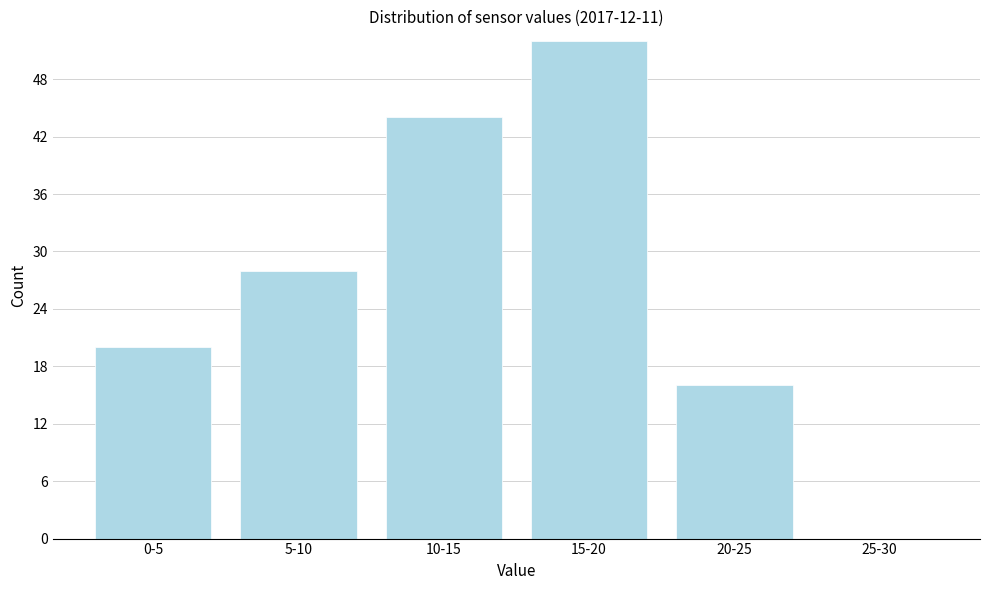

Reading left to right, transcribe all the data shown in this chart.

0-5=20	5-10=28	10-15=44	15-20=52	20-25=16	25-30=0